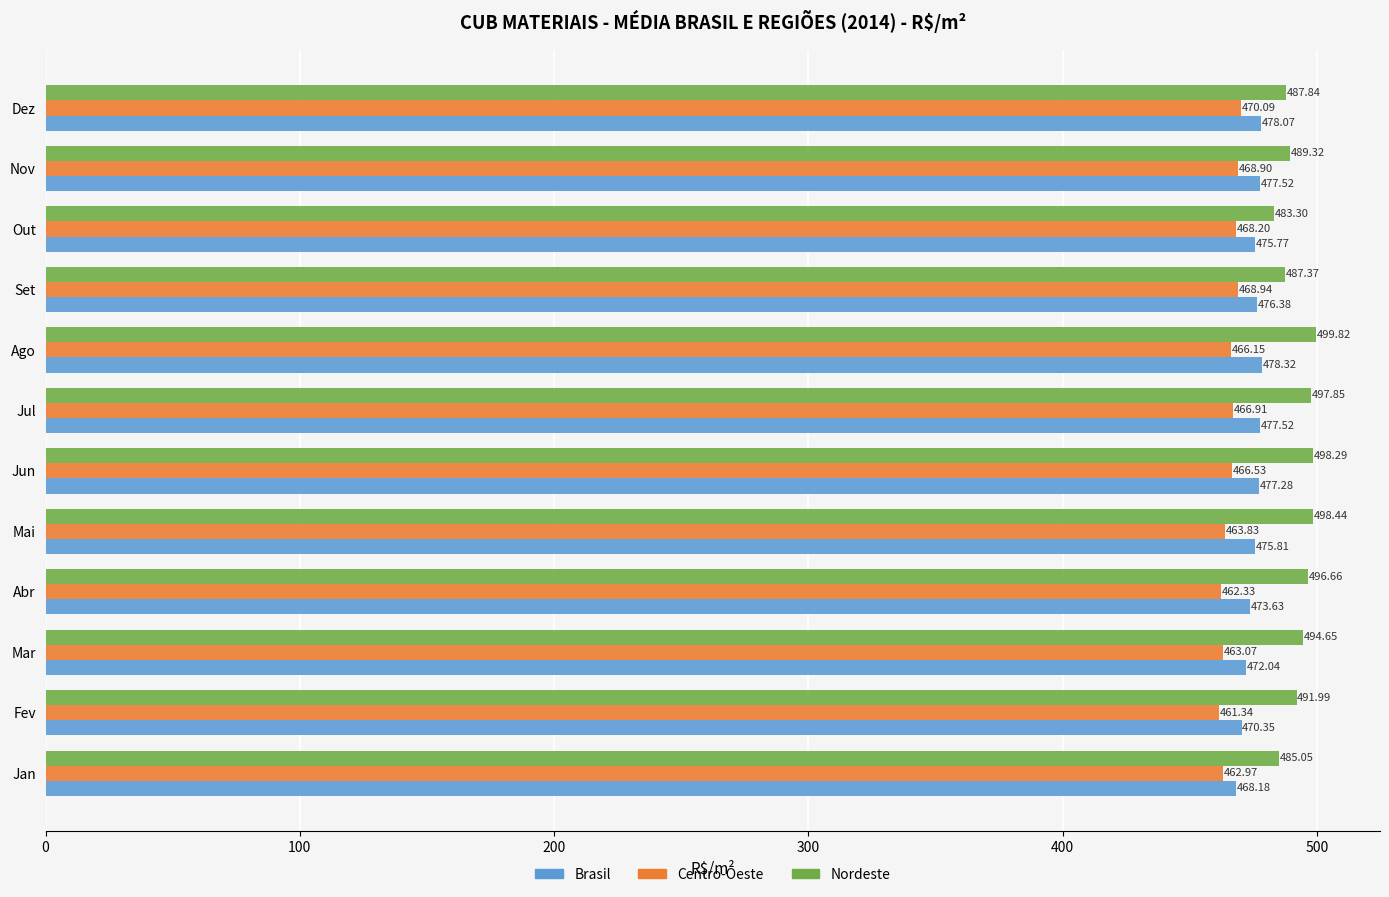

At which label is Brasil closest to 473?

Abr